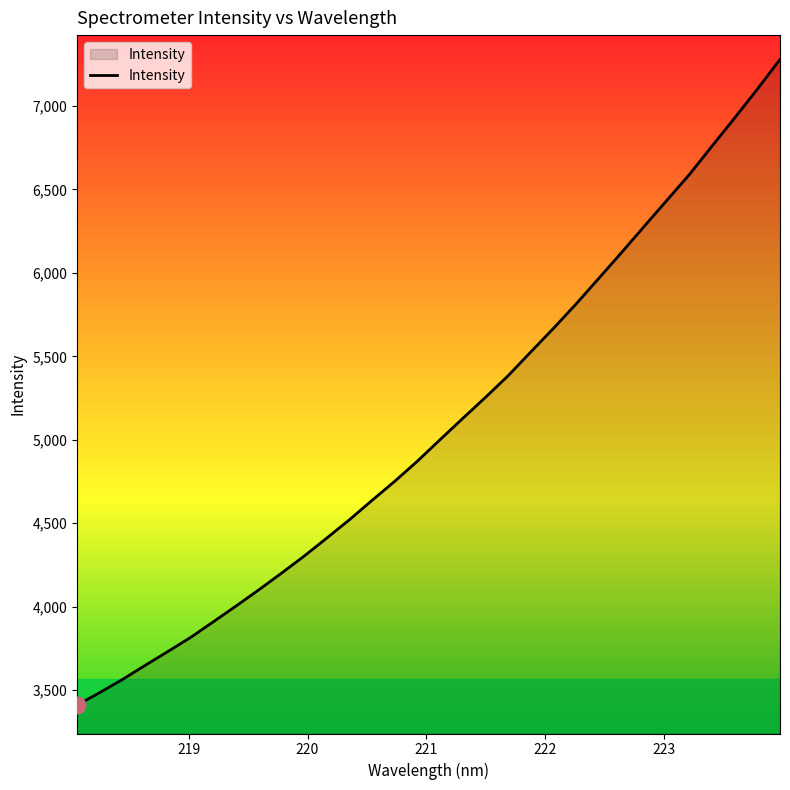

What is the average value?

5081.0